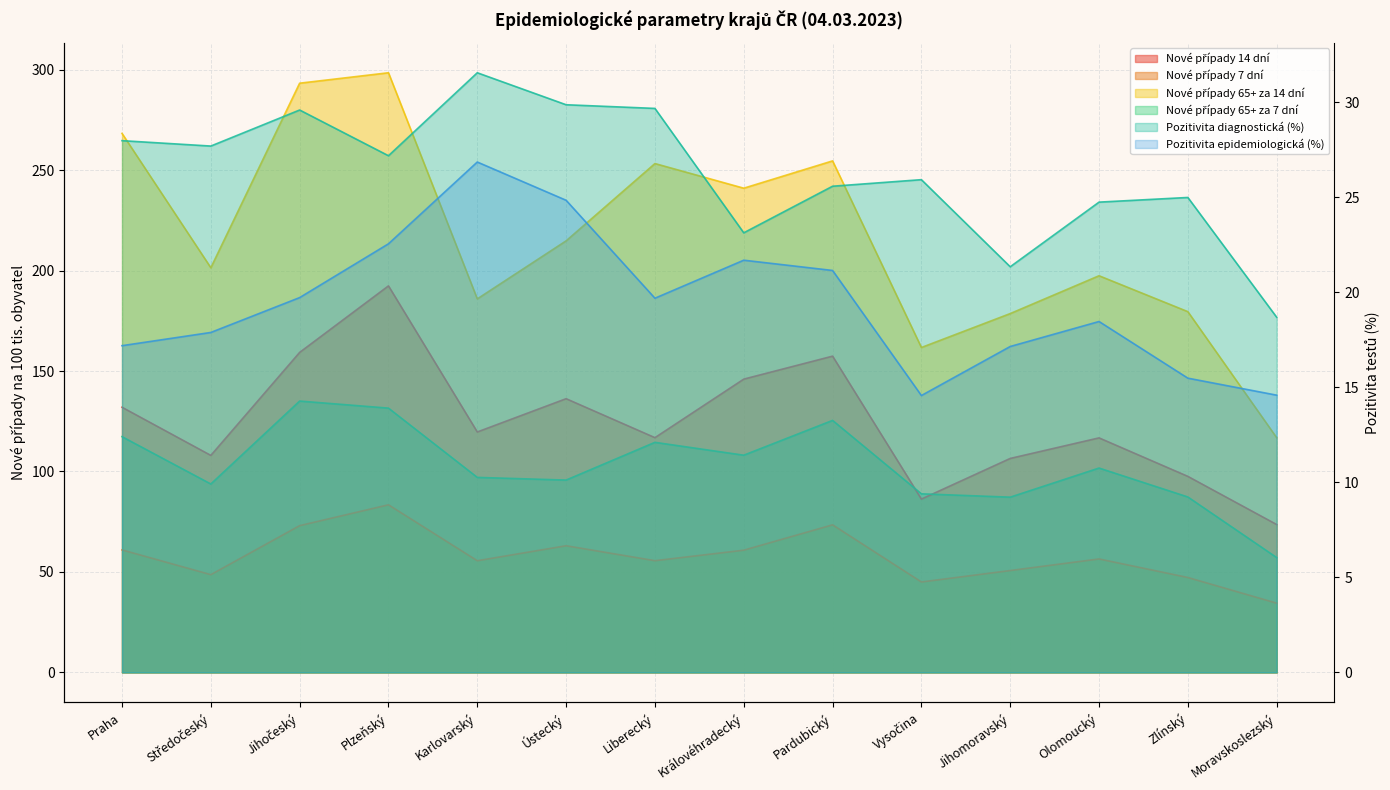

Which series has the largest range (max minus min)?

Nové případy 65+ za 14 dní